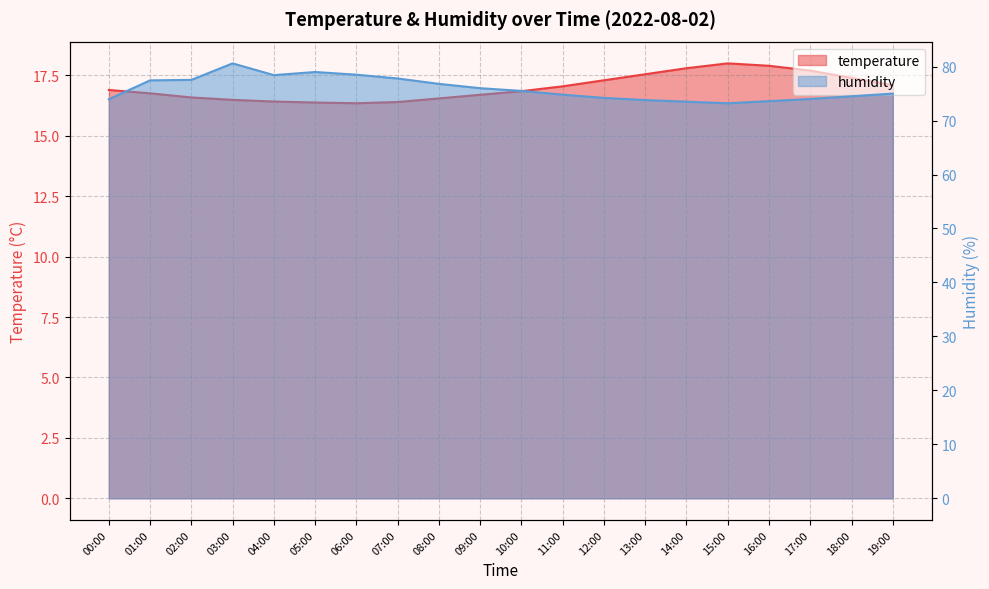

What is the minimum value shown in the chart?

16.4